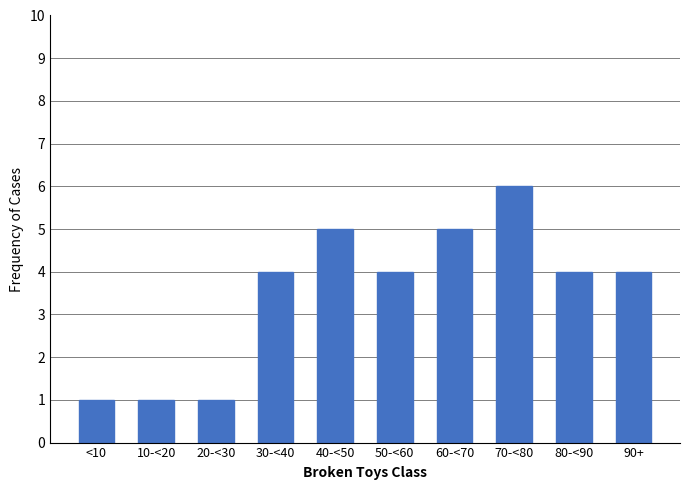

Reading right to left, extract all data points from this chart.

4	4	6	5	4	5	4	1	1	1